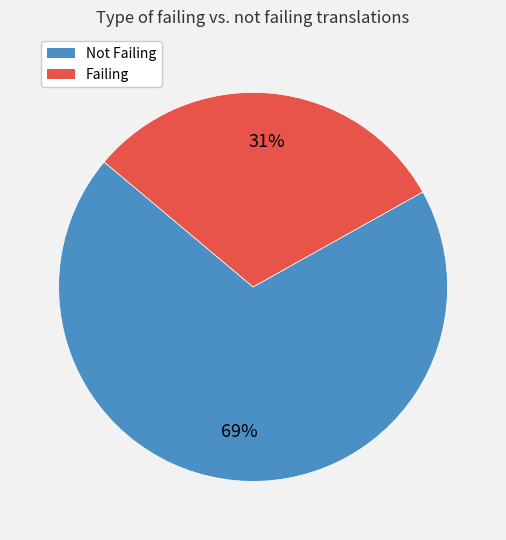

Is there a majority slice in this chart?

Yes